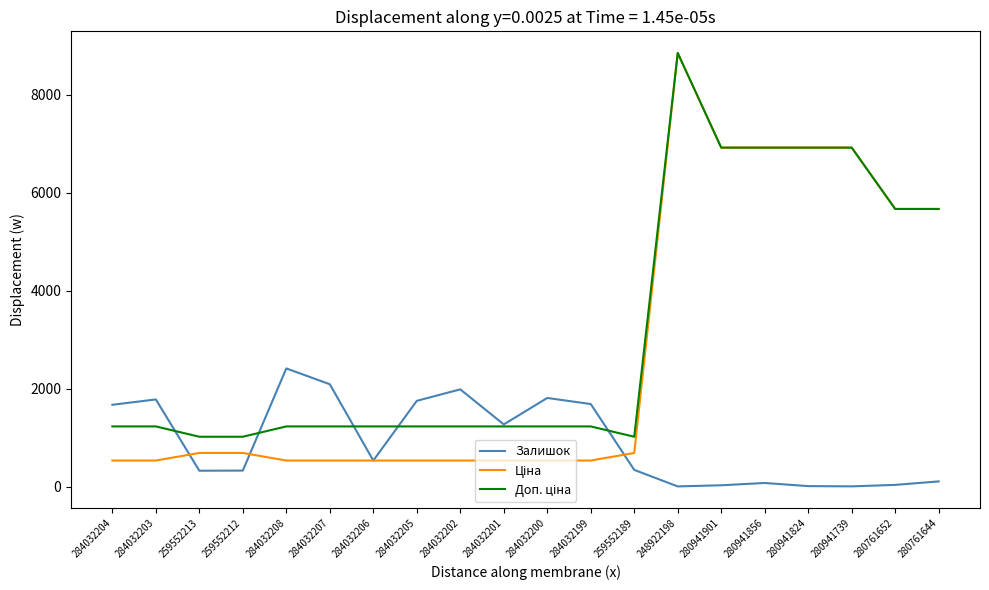

At which category is the sum across all series the highest?

248922198